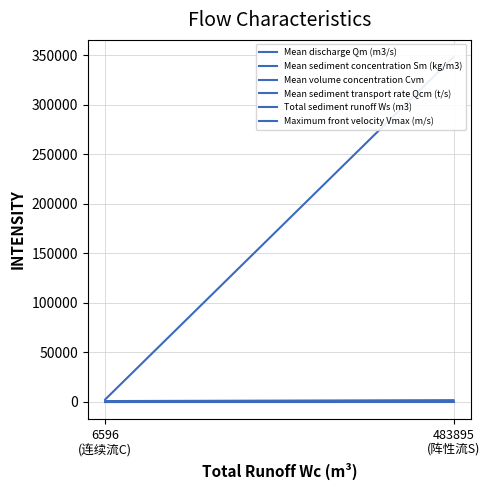

What position from the right is 483895
(阵性流S)?

2